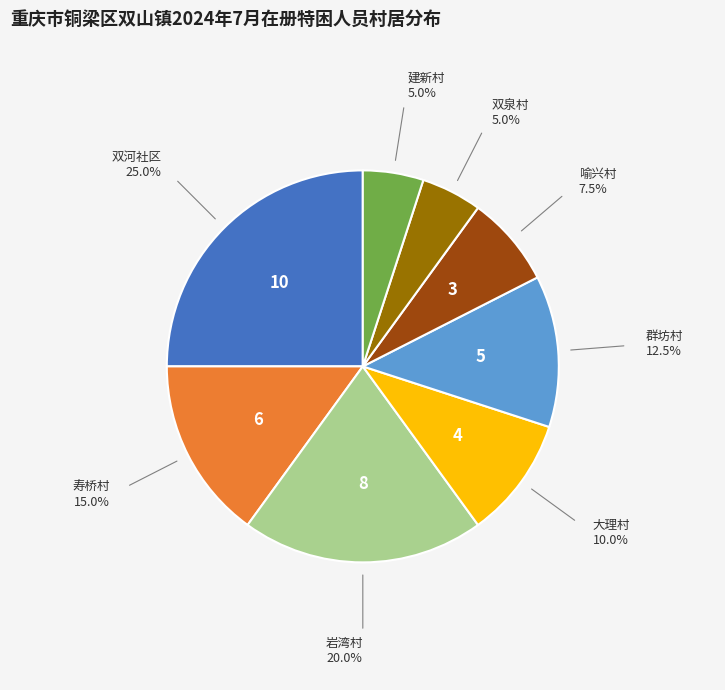

Is there a majority slice in this chart?

No